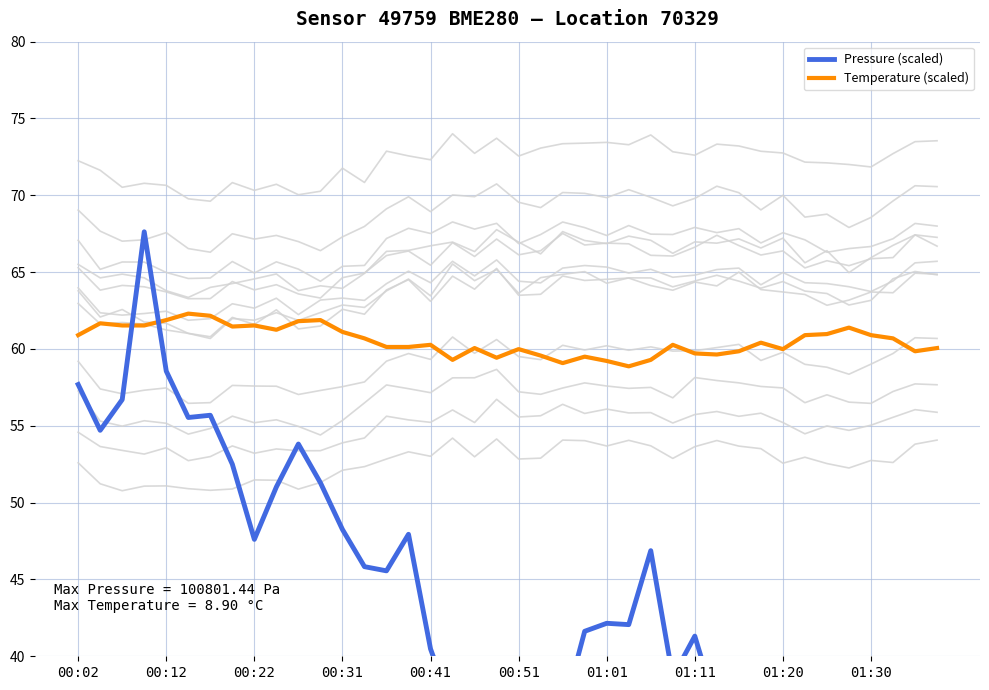

At how many categories does at least one series exceed 31?

40